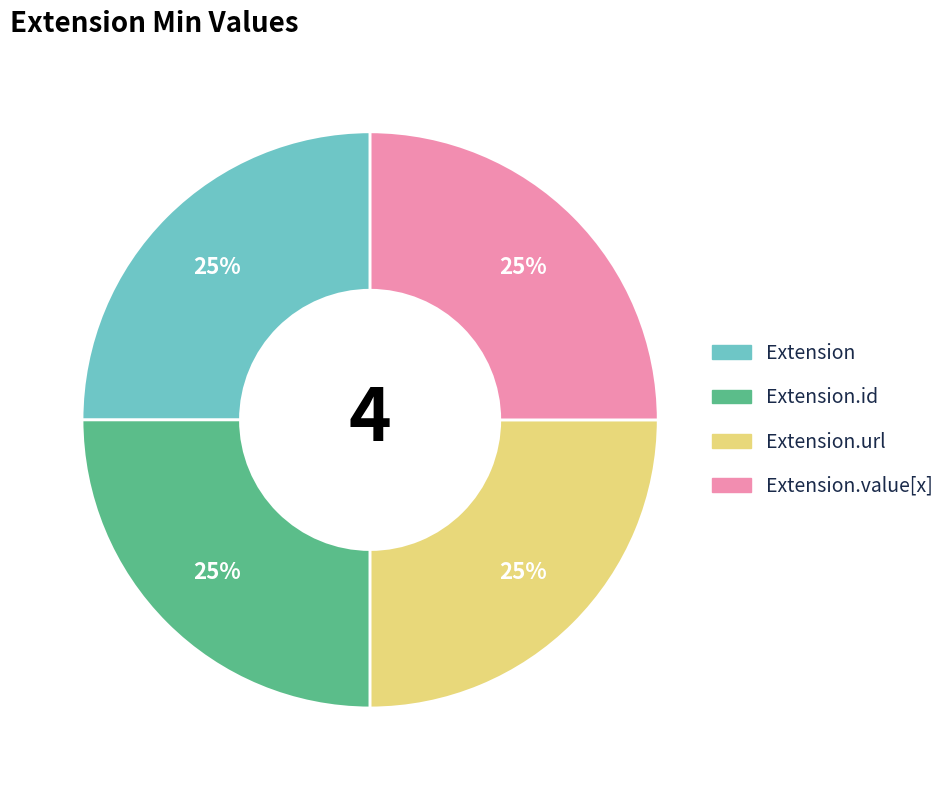

Count the number of slices in the pie.

4